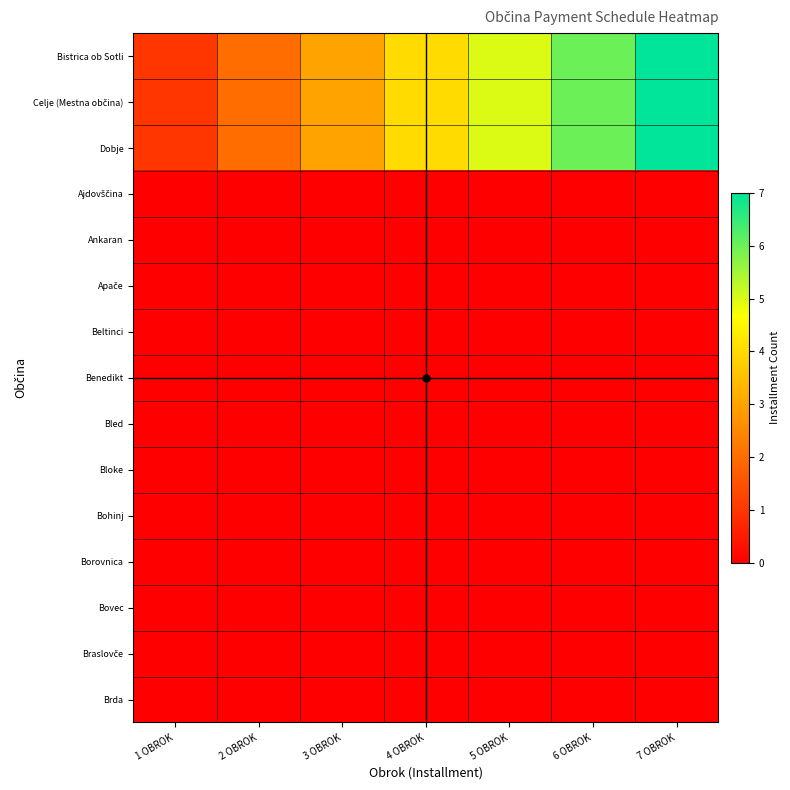

What is the total value across all series at 1 OBROK?

3